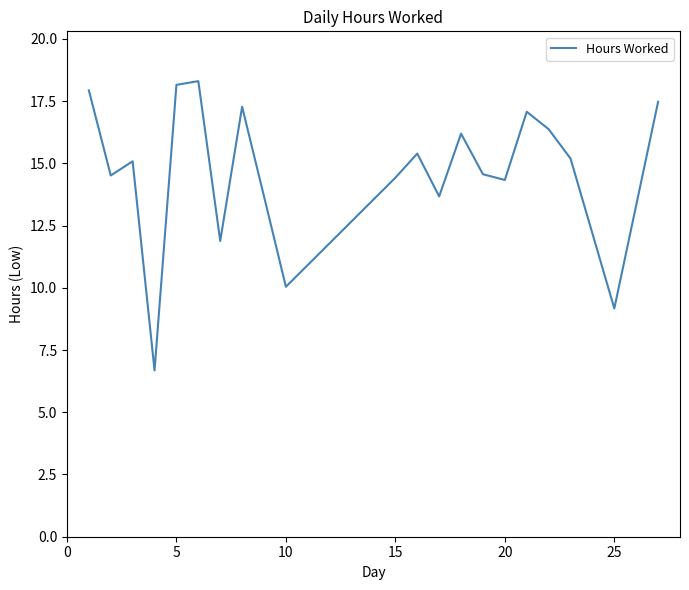

What is the greatest value displayed?

18.3